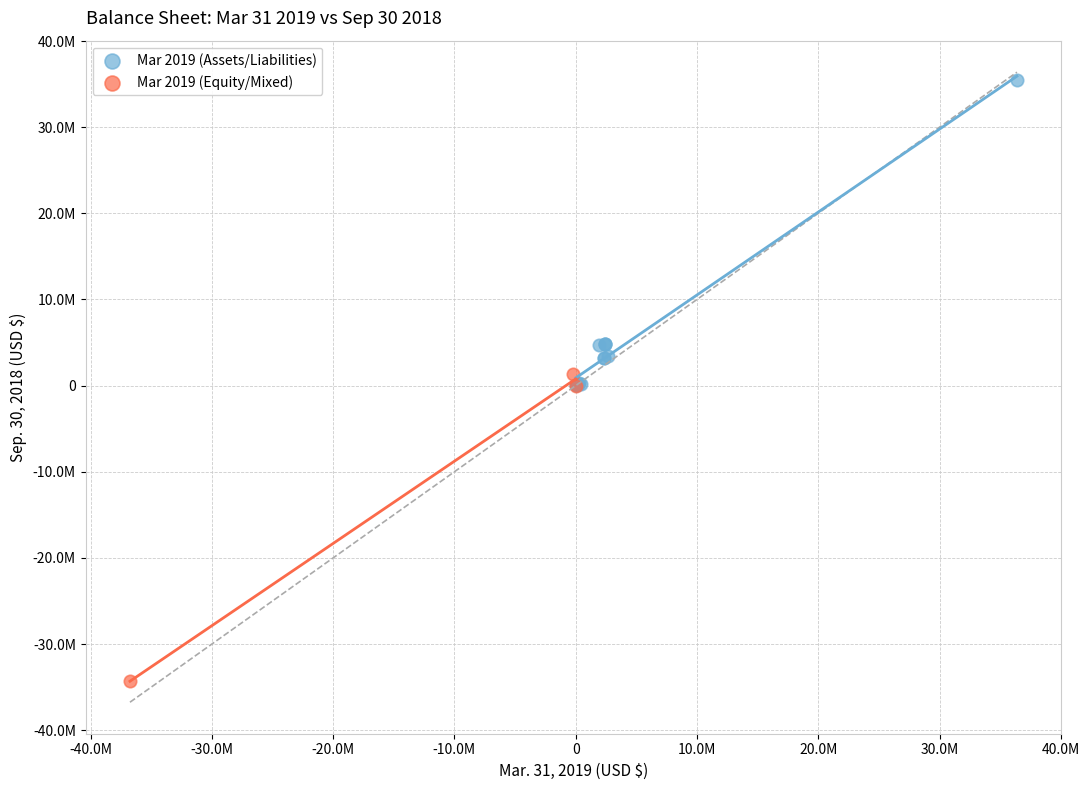

What are all the series names shown in the legend?

Mar 2019 (Assets/Liabilities), Mar 2019 (Equity/Mixed)